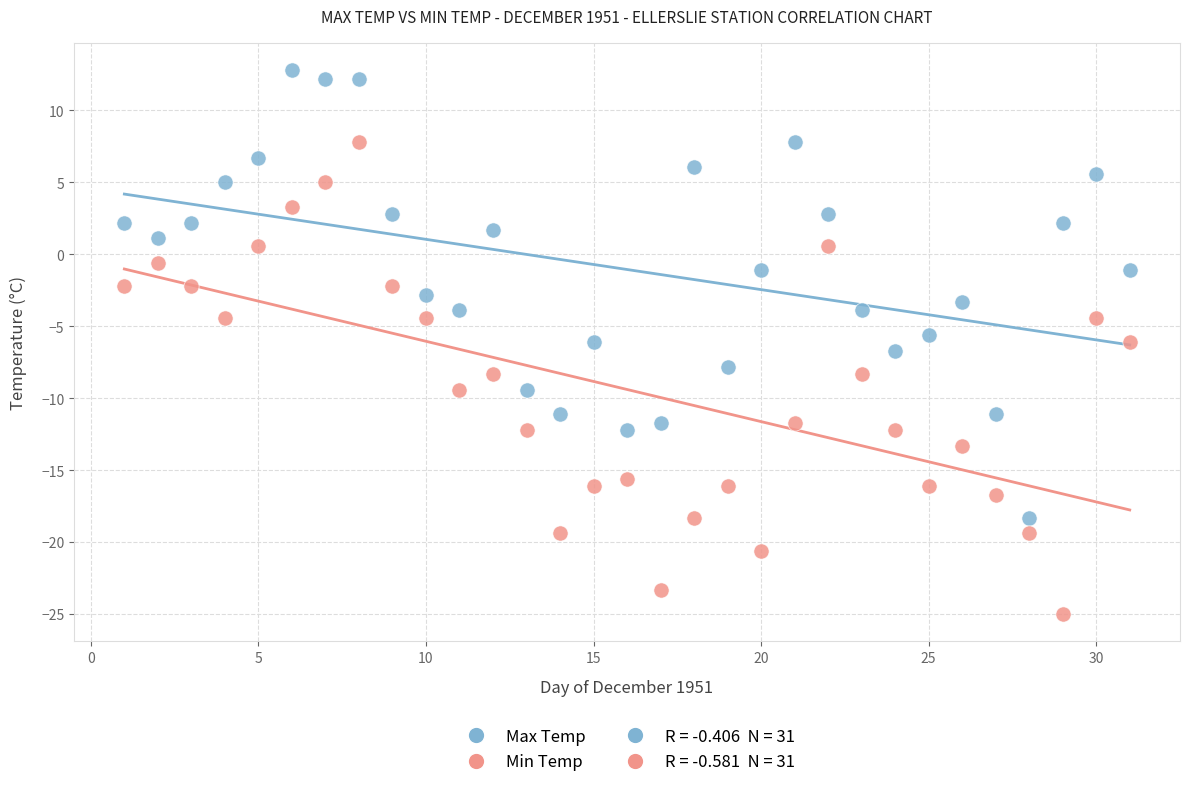

Across all data points, what is the range of X values (max minus min)?

30.0